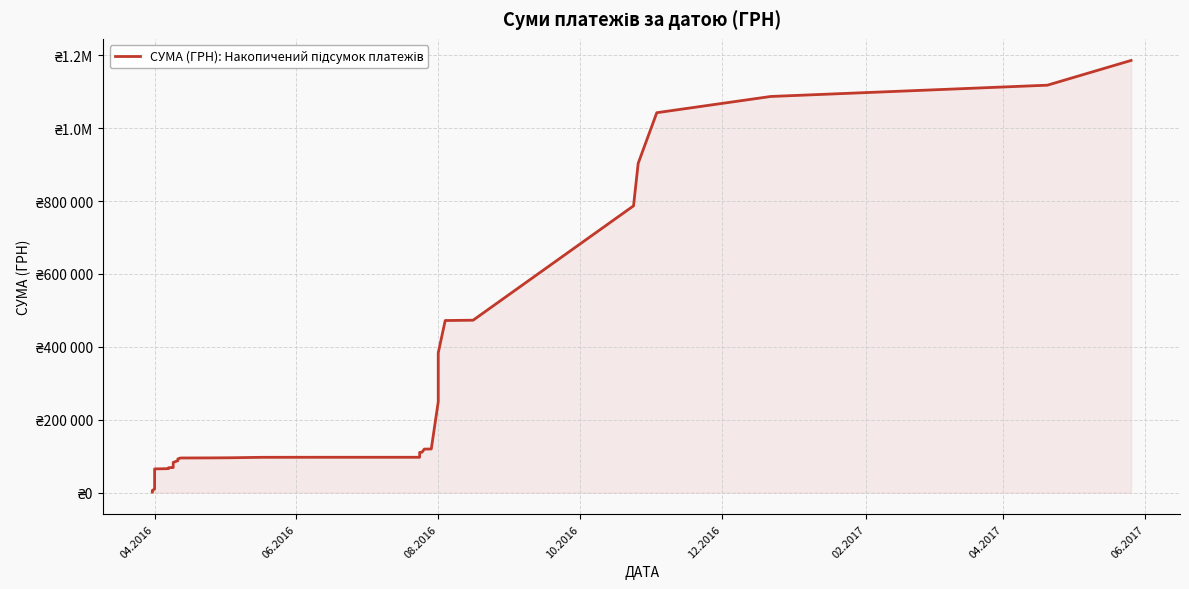

How many lines are shown in the chart?

1